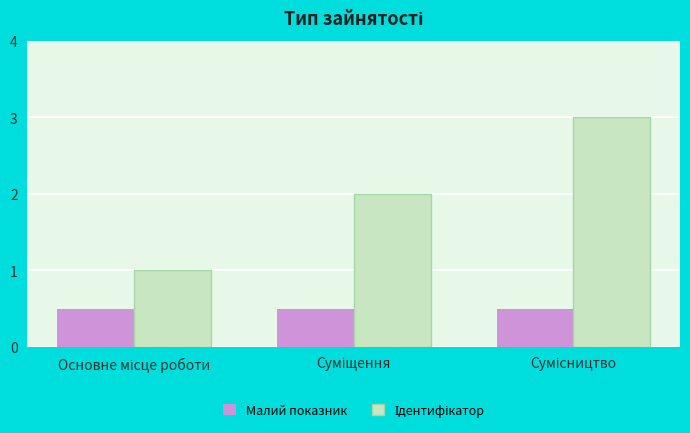

What is the average value of the Малий показник series?

0.5